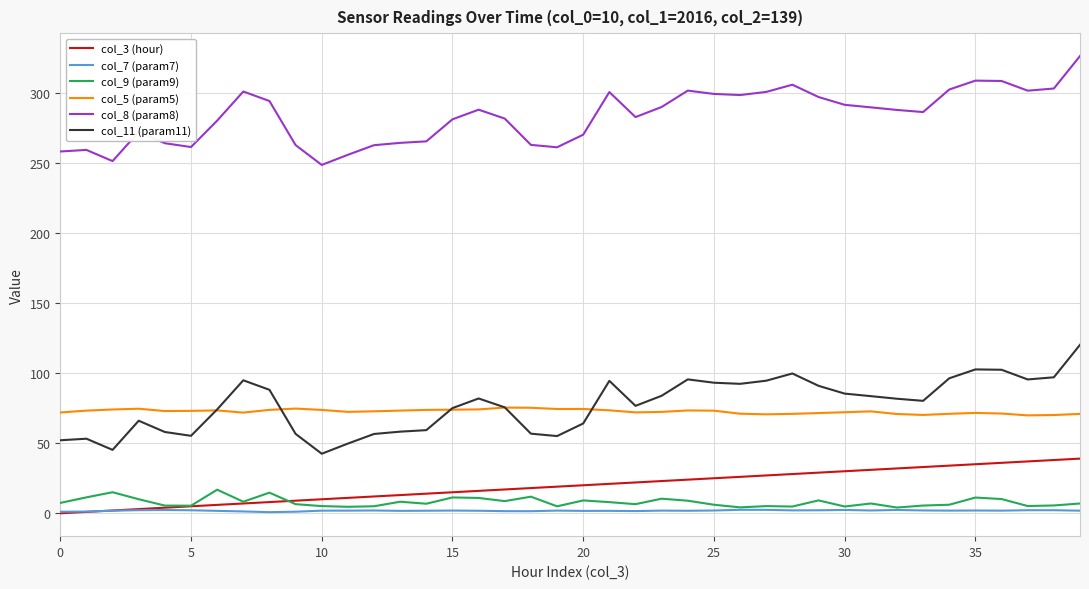

True or false: col_11 (param11) and col_7 (param7) intersect in this chart.

False